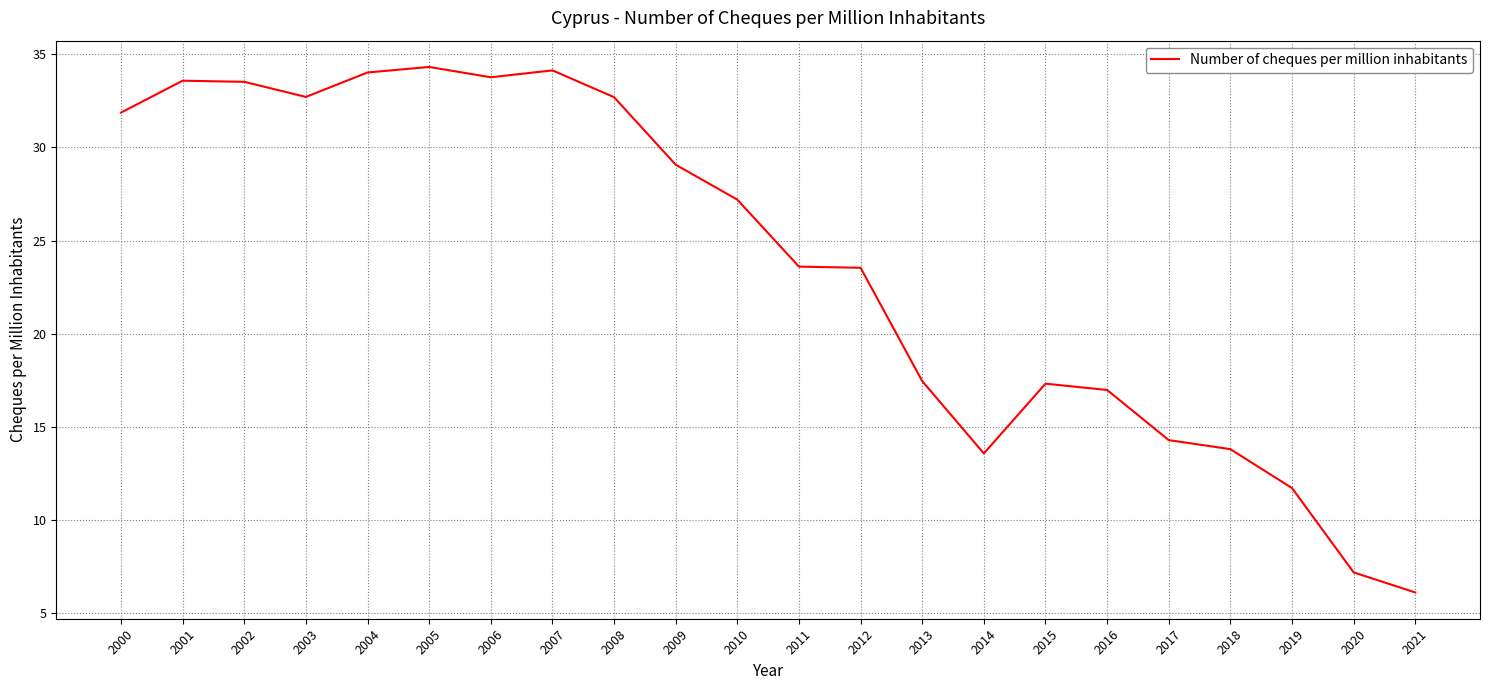

Read the value at 2013.

17.5